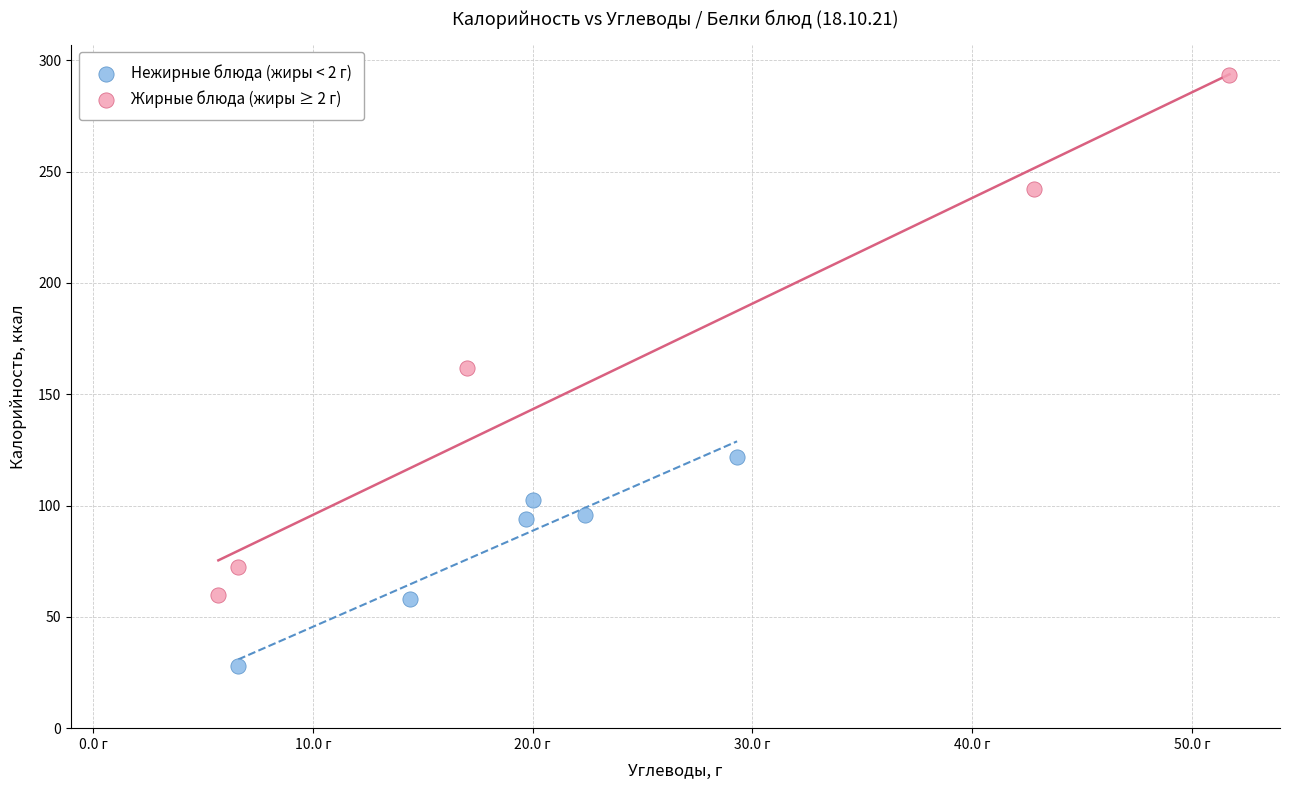

Which series has the largest Y range (max minus min)?

Жирные блюда (жиры ≥ 2 г)